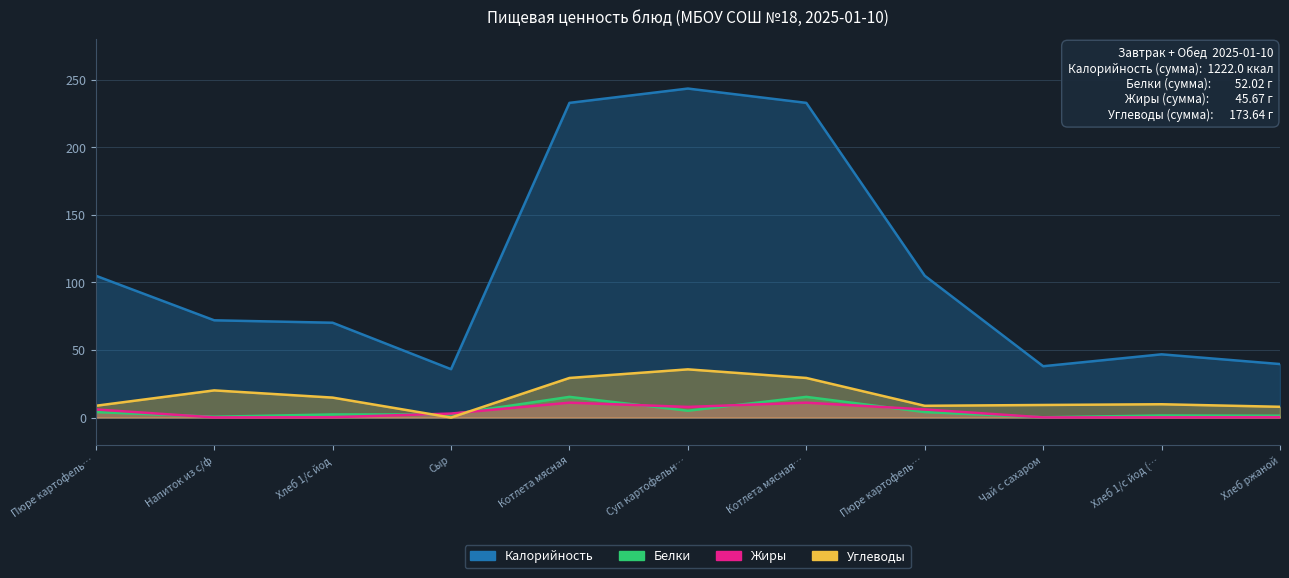

What is the difference between the Калорийность values at Хлеб 1/с йод (… and Хлеб ржаной?

7.2